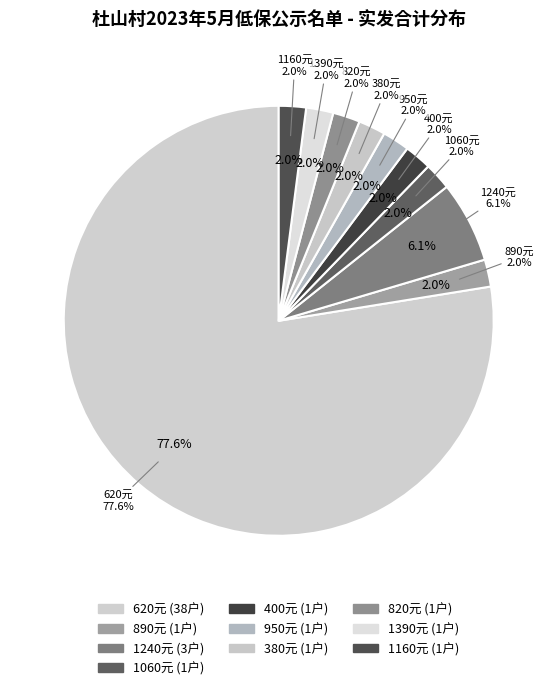

Rank the categories by value from lowest to highest.

890, 1060, 400, 950, 380, 820, 1390, 1160, 1240, 620